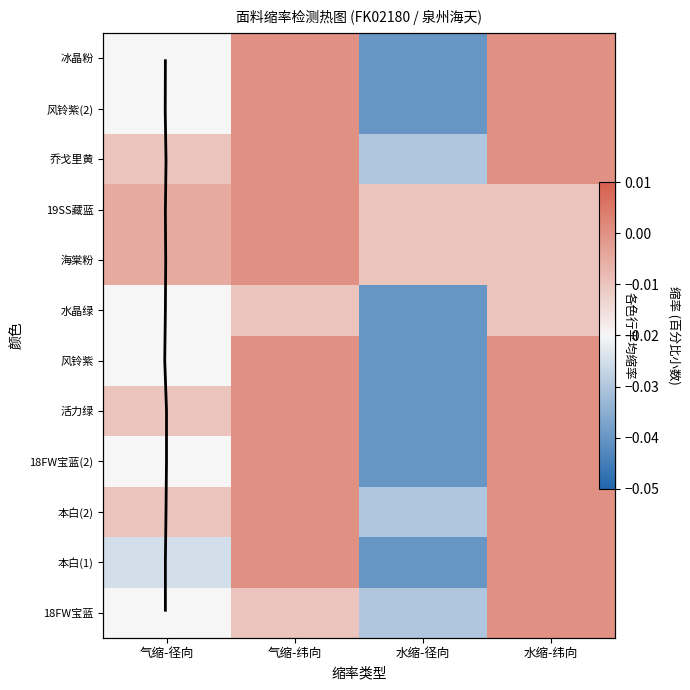

Reading right to left, what are all the values shown in this chart?

18FW宝蓝: 水缩-纬向=0.0	水缩-径向=-0.0	气缩-纬向=-0.0	气缩-径向=-0.0
本白(1): 水缩-纬向=0.0	水缩-径向=-0.0	气缩-纬向=0.0	气缩-径向=-0.0
本白(2): 水缩-纬向=0.0	水缩-径向=-0.0	气缩-纬向=0.0	气缩-径向=-0.0
18FW宝蓝(2): 水缩-纬向=0.0	水缩-径向=-0.0	气缩-纬向=0.0	气缩-径向=-0.0
活力绿: 水缩-纬向=0.0	水缩-径向=-0.0	气缩-纬向=0.0	气缩-径向=-0.0
风铃紫: 水缩-纬向=0.0	水缩-径向=-0.0	气缩-纬向=0.0	气缩-径向=-0.0
水晶绿: 水缩-纬向=-0.0	水缩-径向=-0.0	气缩-纬向=-0.0	气缩-径向=-0.0
海棠粉: 水缩-纬向=-0.0	水缩-径向=-0.0	气缩-纬向=0.0	气缩-径向=-0.0
19SS藏蓝: 水缩-纬向=-0.0	水缩-径向=-0.0	气缩-纬向=0.0	气缩-径向=-0.0
乔戈里黄: 水缩-纬向=0.0	水缩-径向=-0.0	气缩-纬向=0.0	气缩-径向=-0.0
风铃紫(2): 水缩-纬向=0.0	水缩-径向=-0.0	气缩-纬向=0.0	气缩-径向=-0.0
冰晶粉: 水缩-纬向=0.0	水缩-径向=-0.0	气缩-纬向=0.0	气缩-径向=-0.0